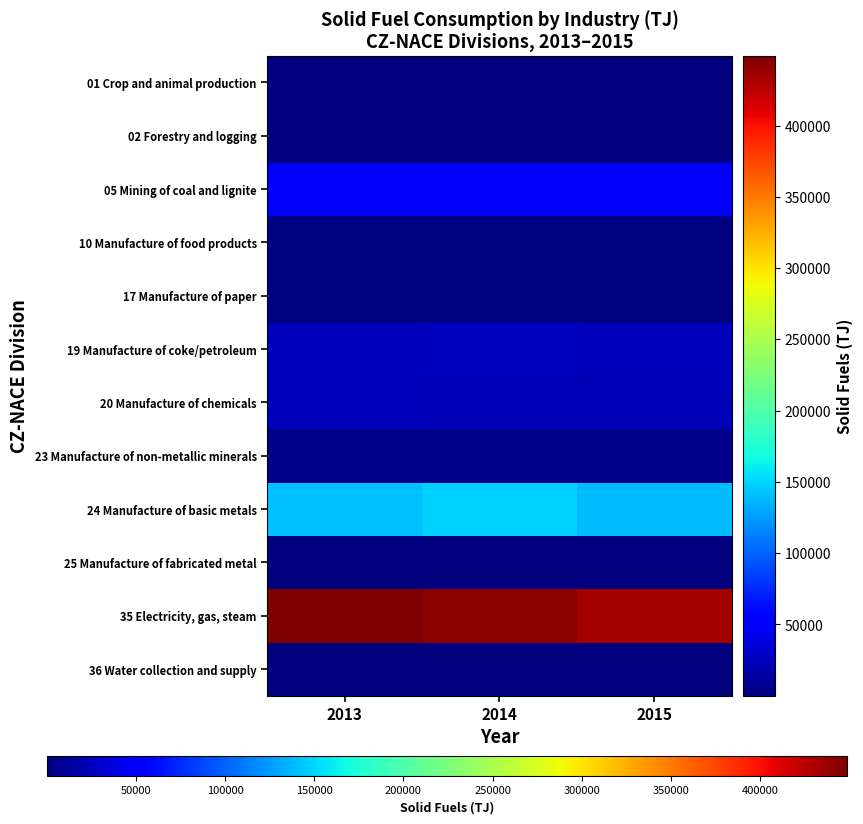

Reading right to left, transcribe all the data shown in this chart.

01 Crop and animal production: 2015=305	2014=348	2013=364
02 Forestry and logging: 2015=23	2014=27	2013=29
05 Mining of coal and lignite: 2015=48741	2014=48868	2013=47973
10 Manufacture of food products: 2015=2532	2014=1895	2013=2154
17 Manufacture of paper: 2015=2986	2014=3028	2013=3232
19 Manufacture of coke/petroleum: 2015=23300	2014=24817	2013=24189
20 Manufacture of chemicals: 2015=21805	2014=22101	2013=23244
23 Manufacture of non-metallic minerals: 2015=5493	2014=5724	2013=5261
24 Manufacture of basic metals: 2015=139871	2014=147900	2013=141673
25 Manufacture of fabricated metal: 2015=309	2014=286	2013=353
35 Electricity, gas, steam: 2015=433347	2014=442381	2013=448951
36 Water collection and supply: 2015=8	2014=7	2013=9